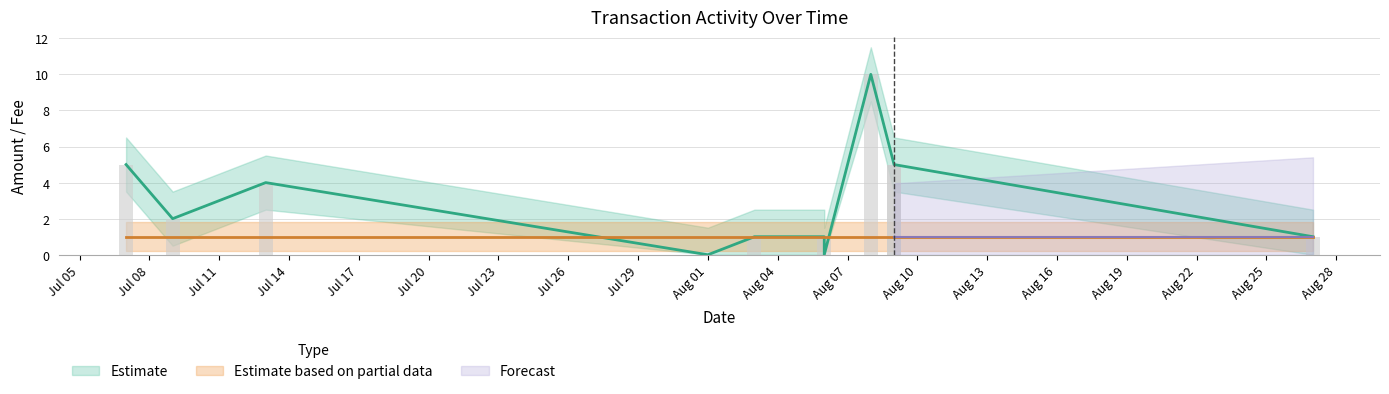

How many groups of bars are there?

11